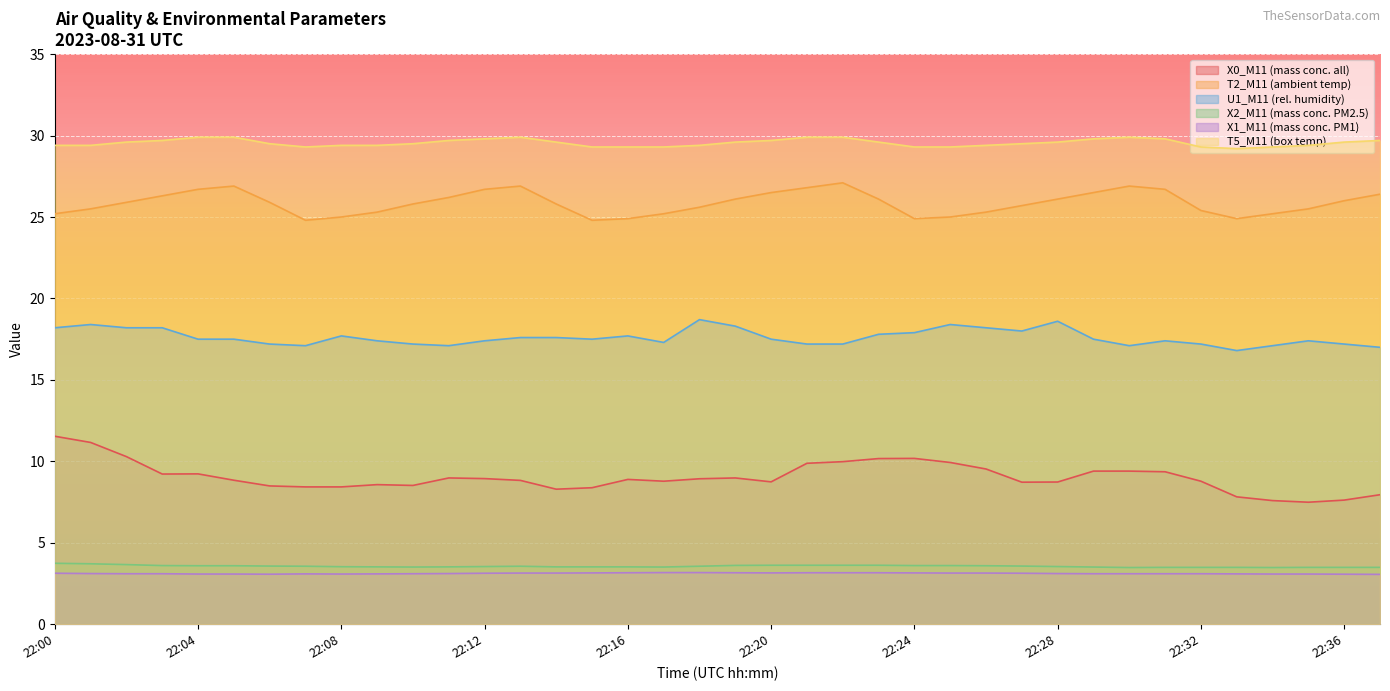

Where is X2_M11 (mass conc. PM2.5) nearest to the value 3?

22:30